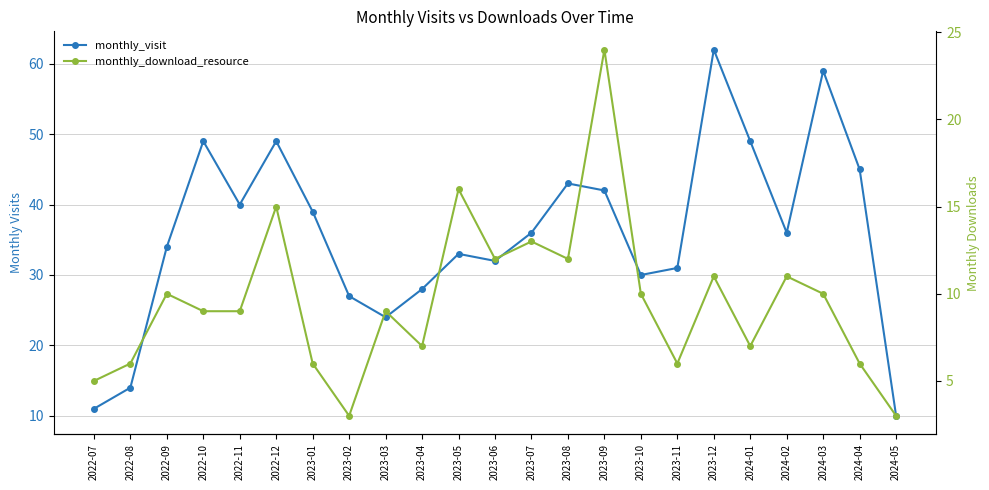

Reading left to right, what are all the values shown in this chart?

monthly_visit: 11	14	34	49	40	49	39	27	24	28	33	32	36	43	42	30	31	62	49	36	59	45	10
monthly_download_resource: 5	6	10	9	9	15	6	3	9	7	16	12	13	12	24	10	6	11	7	11	10	6	3